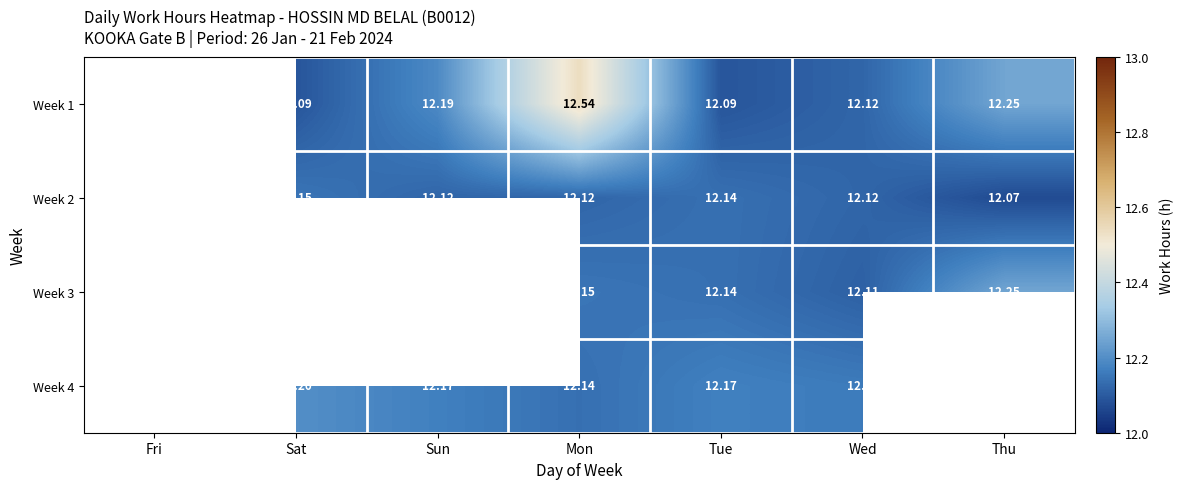

Is the value of Week 1 at Sun greater than the value of Week 3 at Mon?

Yes